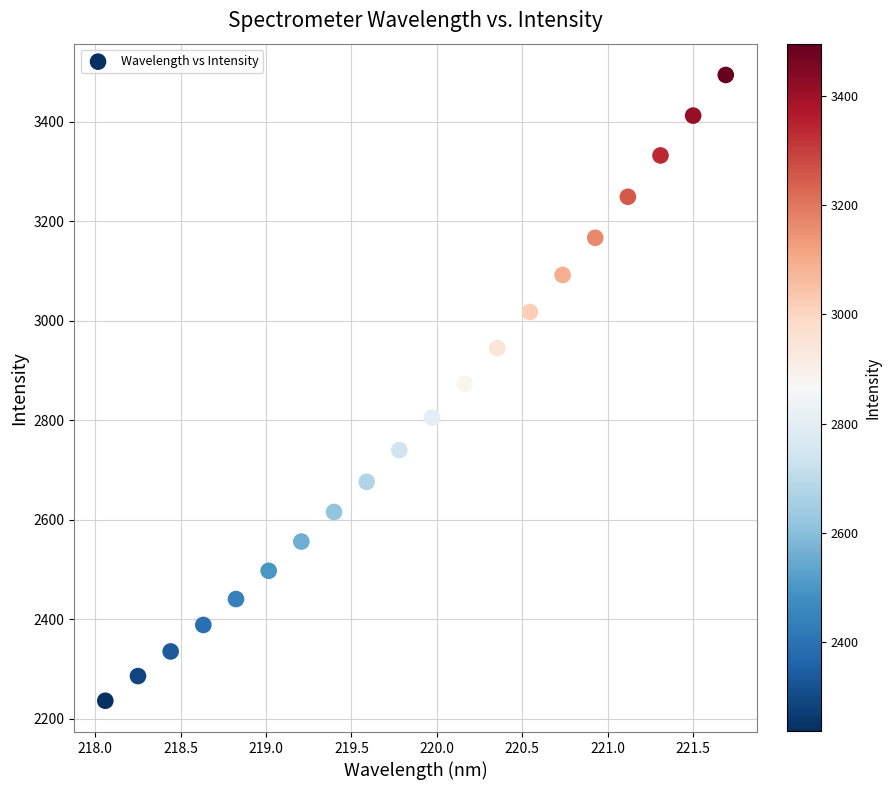

What is the range of Y values (max minus min)?

1257.8